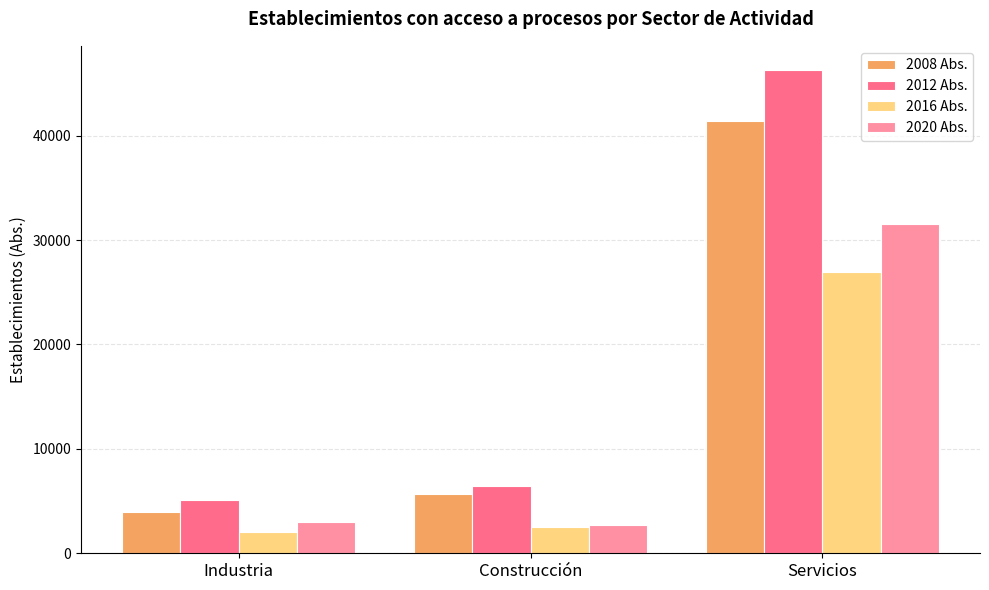

How many groups of bars are there?

3